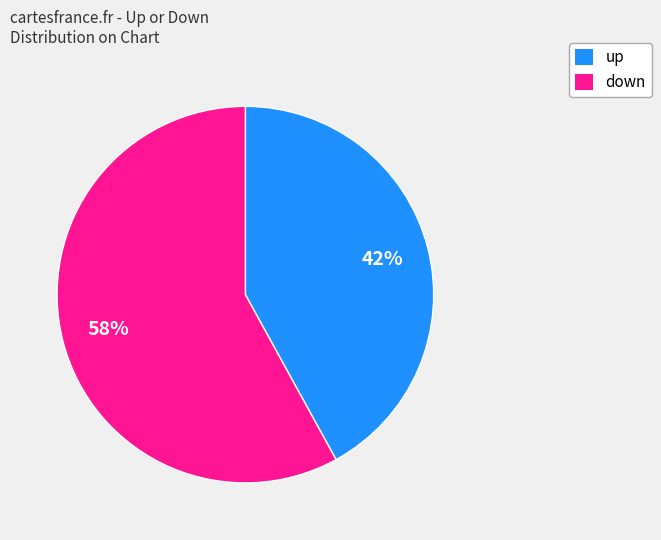

Is the sum of up and down greater than half?

Yes